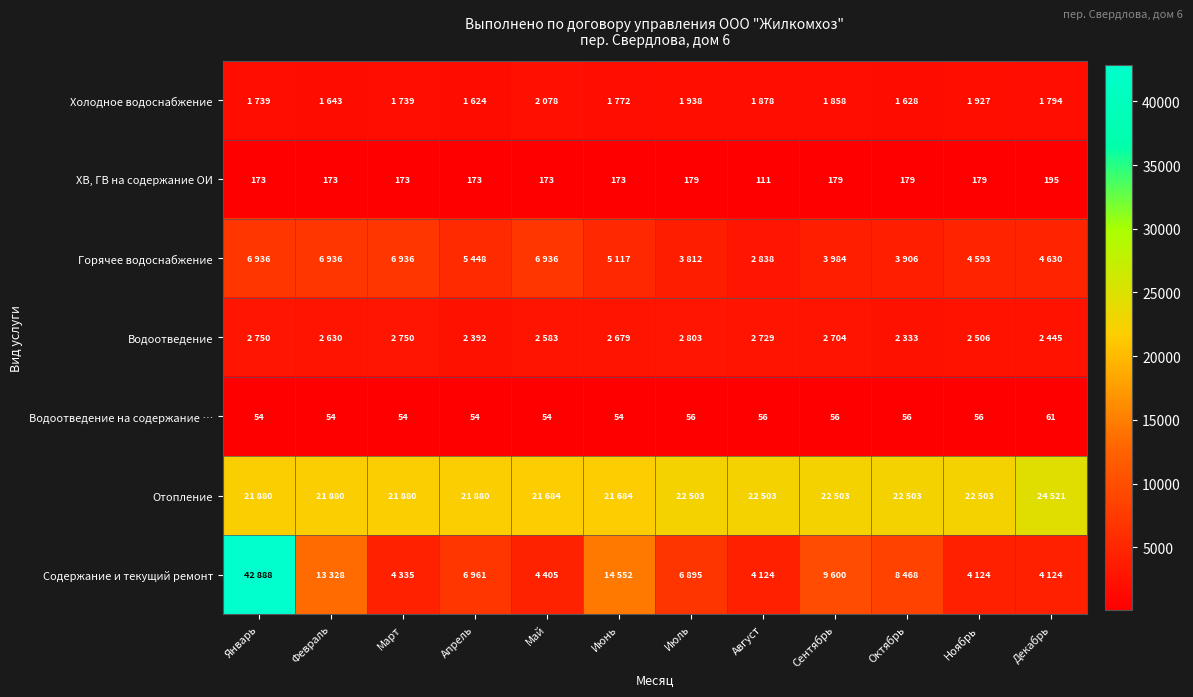

Which has a higher value, Январь or Декабрь?

Декабрь